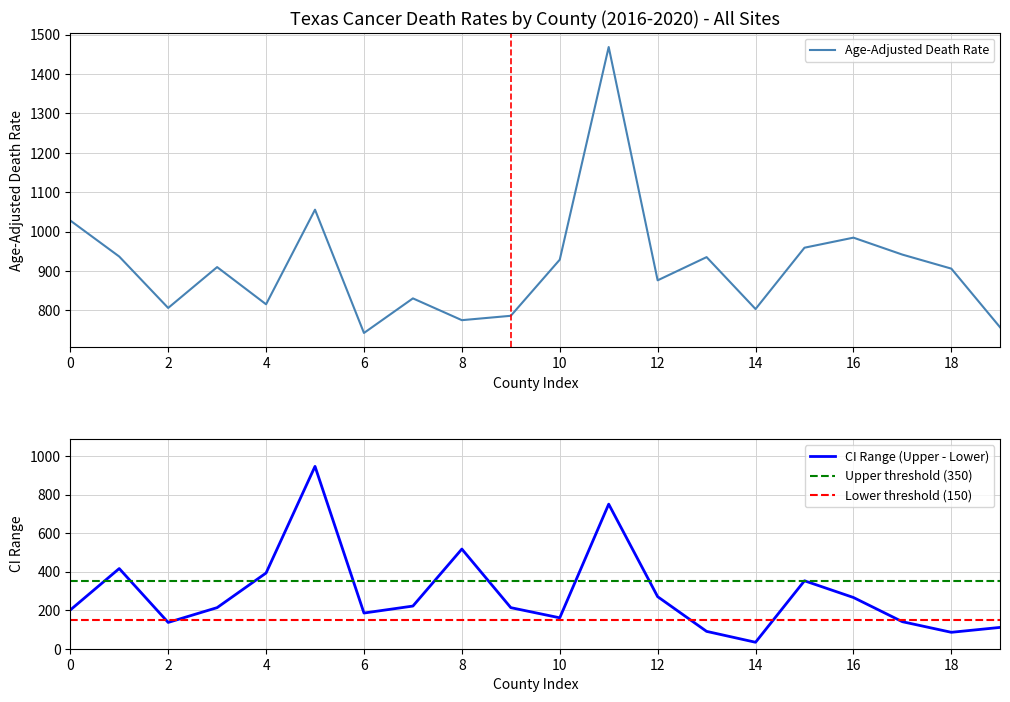

What is the sum of all Lower CI values?

15632.3